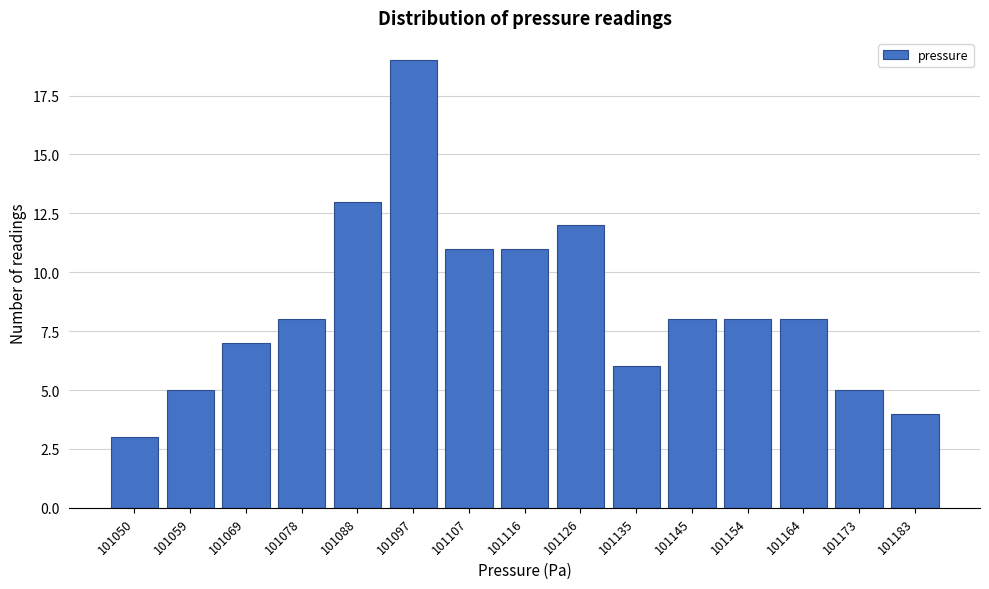

Reading left to right, list all the values displayed in this chart.

3	5	7	8	13	19	11	11	12	6	8	8	8	5	4